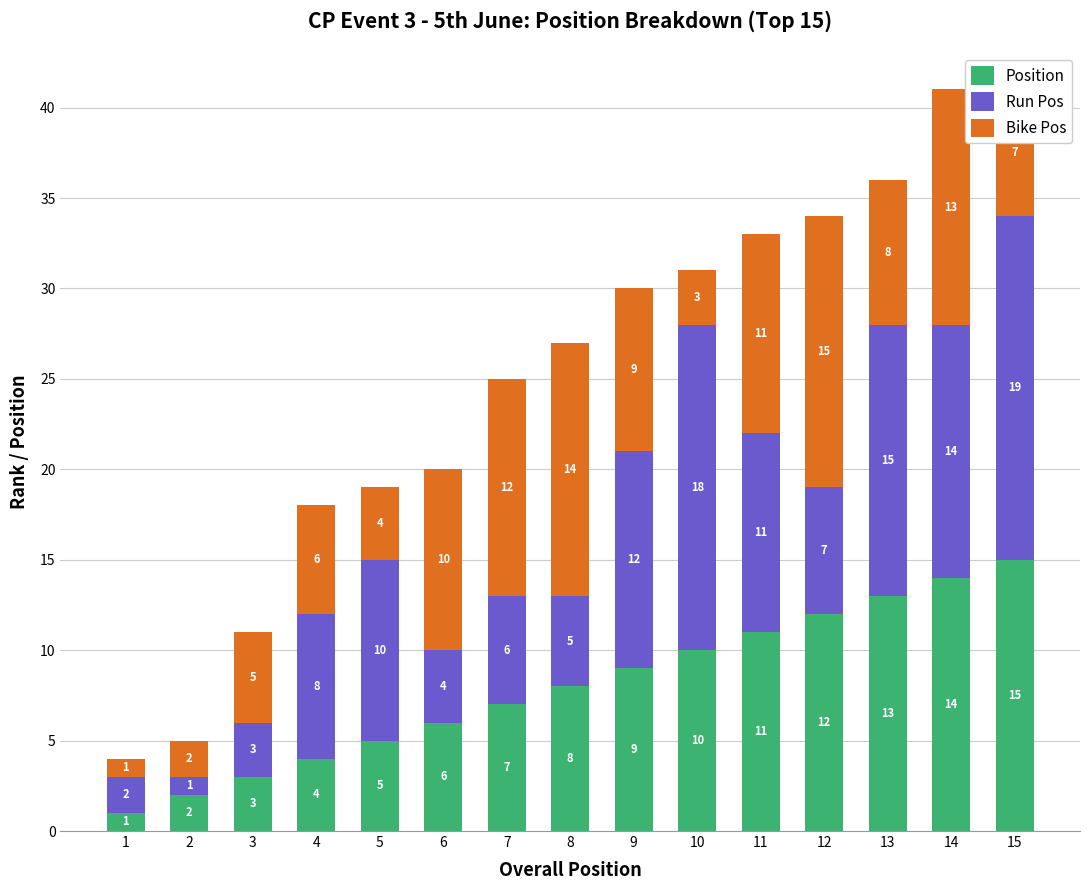

The value of Position at 8 is 8. True or false?

True